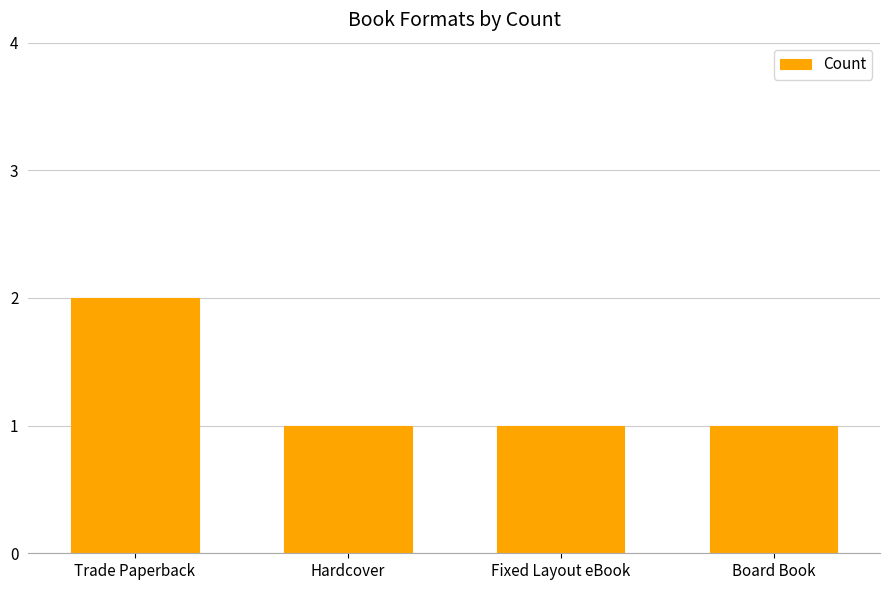

Reading right to left, list all the values displayed in this chart.

Board Book=1	Fixed Layout eBook=1	Hardcover=1	Trade Paperback=2